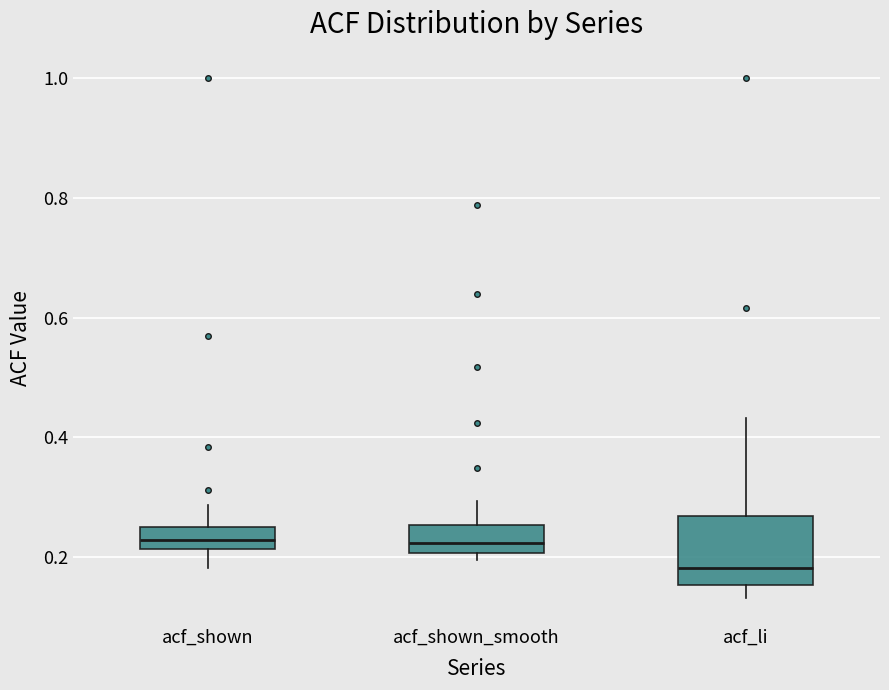

Where is the upper edge of the box for acf_shown_smooth on the y-axis? The values are not printed on the chart, so give them approximately, as read against the axis.

0.26